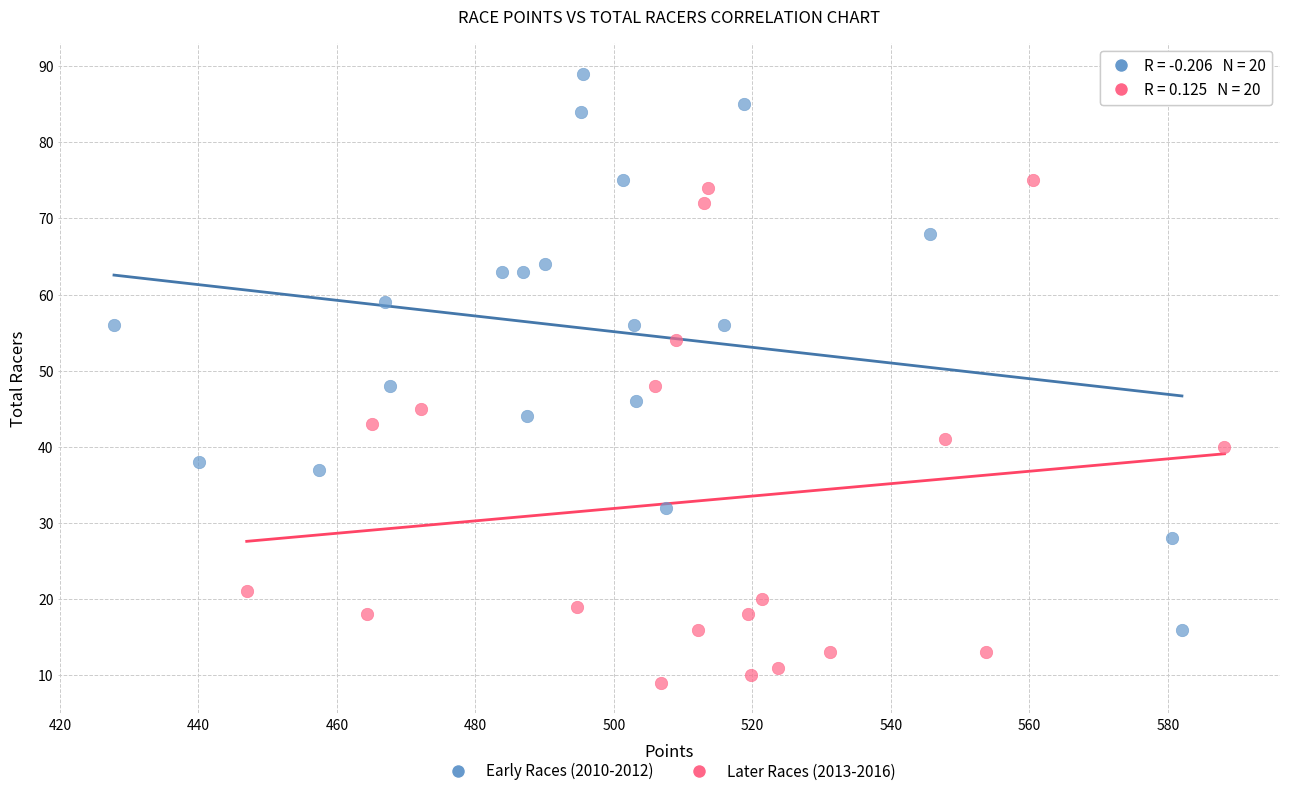

Which series has the widest spread of Y values?

Early Races (2010-2012)